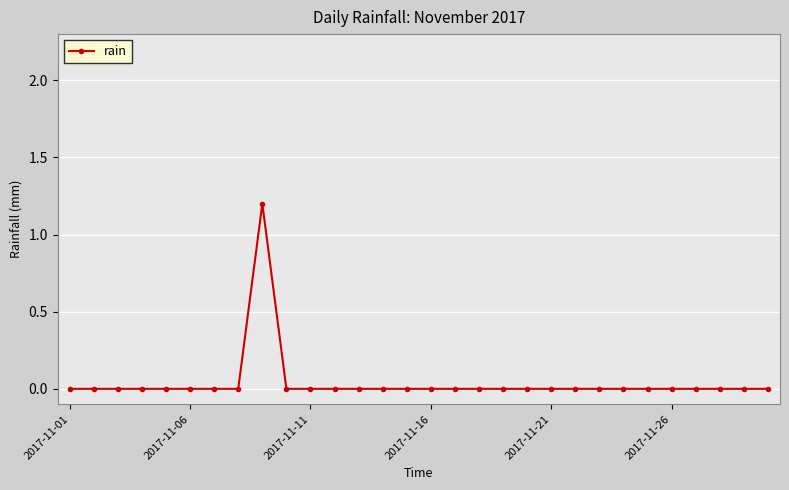

What is the sum of all values?

1.2